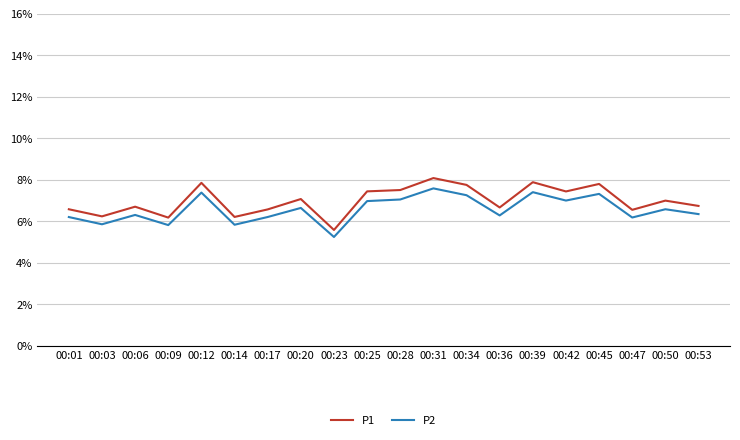

What are all the series names shown in the legend?

P1, P2